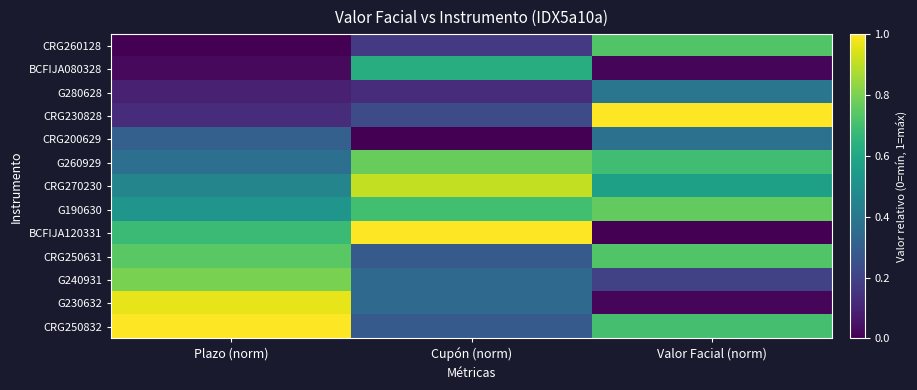

Reading left to right, what are all the values shown in this chart?

CRG260128: Plazo (norm)=0.0	Cupón (norm)=0.2	Valor Facial (norm)=0.7
BCFIJA080328: Plazo (norm)=0.0	Cupón (norm)=0.6	Valor Facial (norm)=0.0
G280628: Plazo (norm)=0.1	Cupón (norm)=0.1	Valor Facial (norm)=0.4
CRG230828: Plazo (norm)=0.1	Cupón (norm)=0.2	Valor Facial (norm)=1.0
CRG200629: Plazo (norm)=0.3	Cupón (norm)=0.0	Valor Facial (norm)=0.4
G260929: Plazo (norm)=0.4	Cupón (norm)=0.8	Valor Facial (norm)=0.7
CRG270230: Plazo (norm)=0.5	Cupón (norm)=0.9	Valor Facial (norm)=0.6
G190630: Plazo (norm)=0.5	Cupón (norm)=0.7	Valor Facial (norm)=0.8
BCFIJA120331: Plazo (norm)=0.7	Cupón (norm)=1.0	Valor Facial (norm)=0.0
CRG250631: Plazo (norm)=0.7	Cupón (norm)=0.3	Valor Facial (norm)=0.7
G240931: Plazo (norm)=0.8	Cupón (norm)=0.3	Valor Facial (norm)=0.2
G230632: Plazo (norm)=1.0	Cupón (norm)=0.3	Valor Facial (norm)=0.0
CRG250832: Plazo (norm)=1.0	Cupón (norm)=0.3	Valor Facial (norm)=0.7